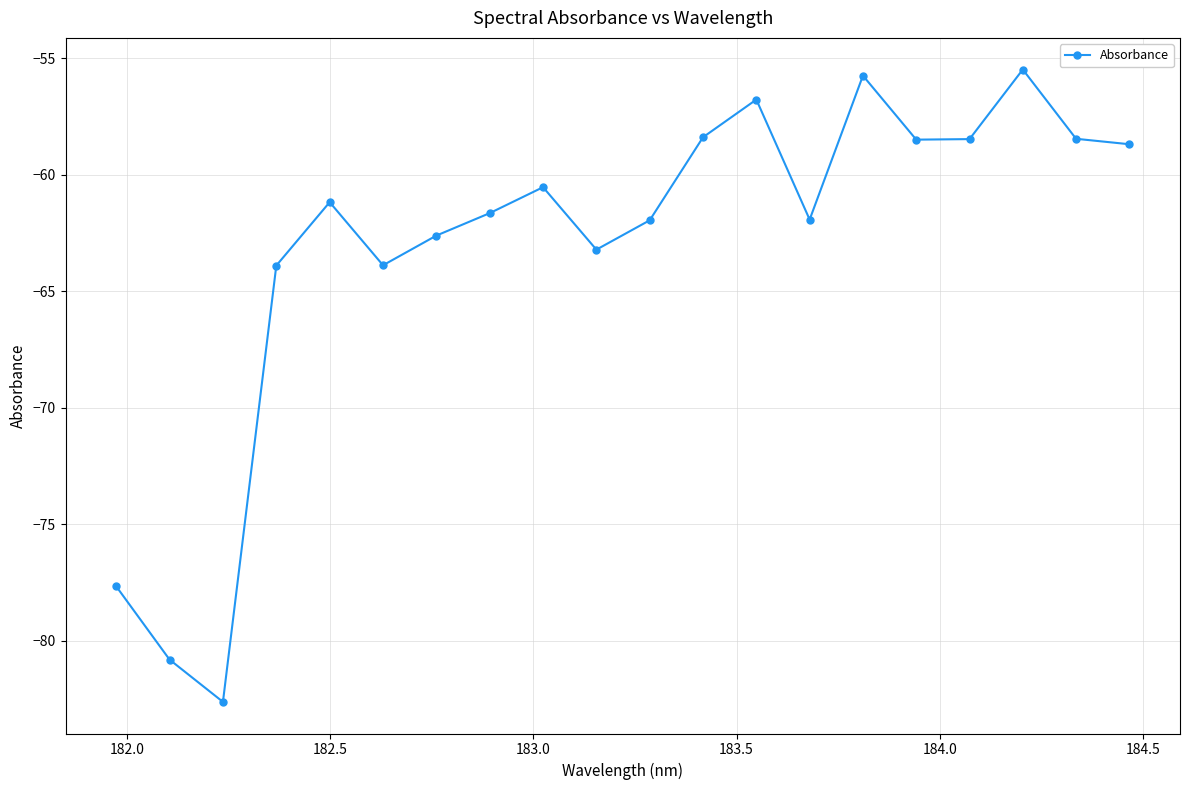

What is the difference between the second highest and minimum values?

26.9